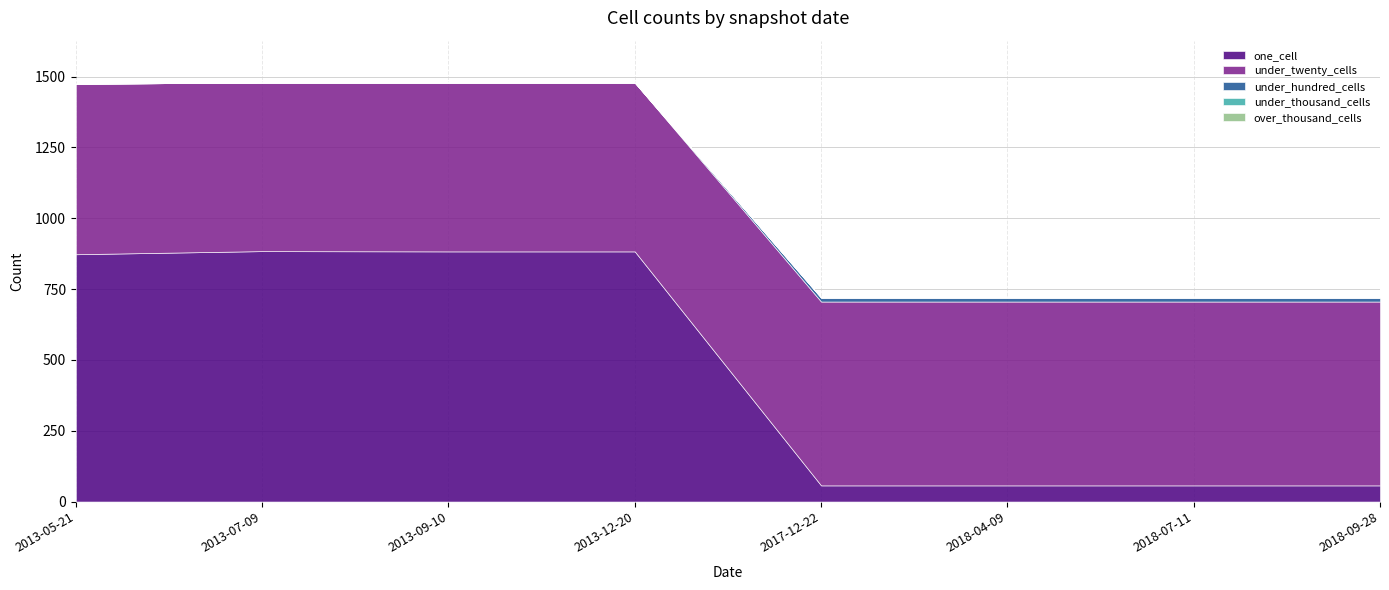

What is the label of the 8th point from the right?

2013-05-21